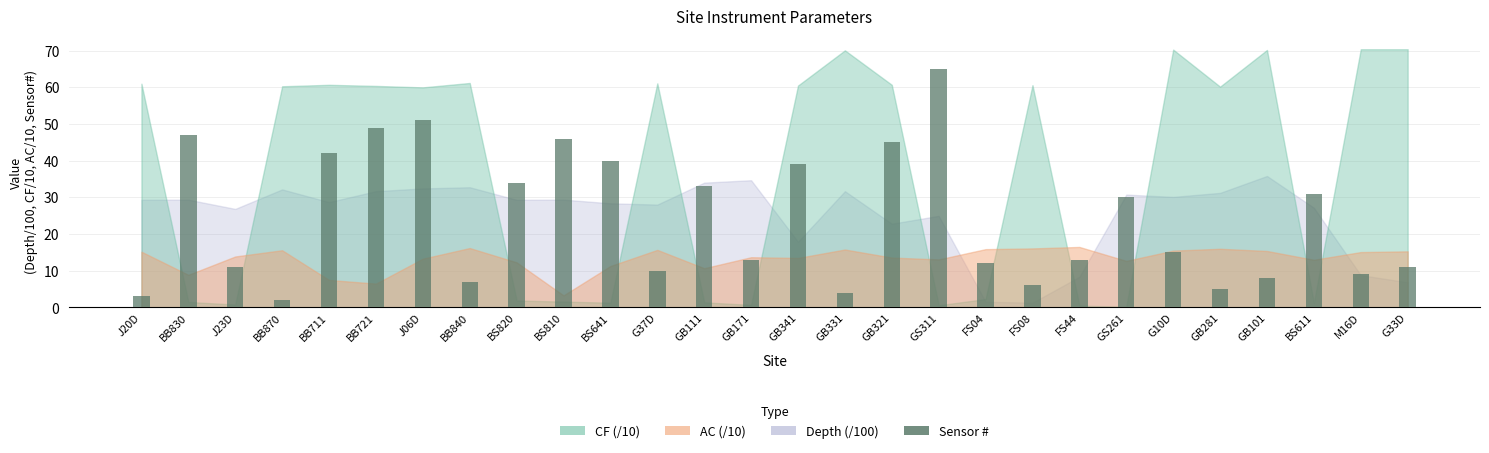

What is the label of the 10th bar from the right?

FS04